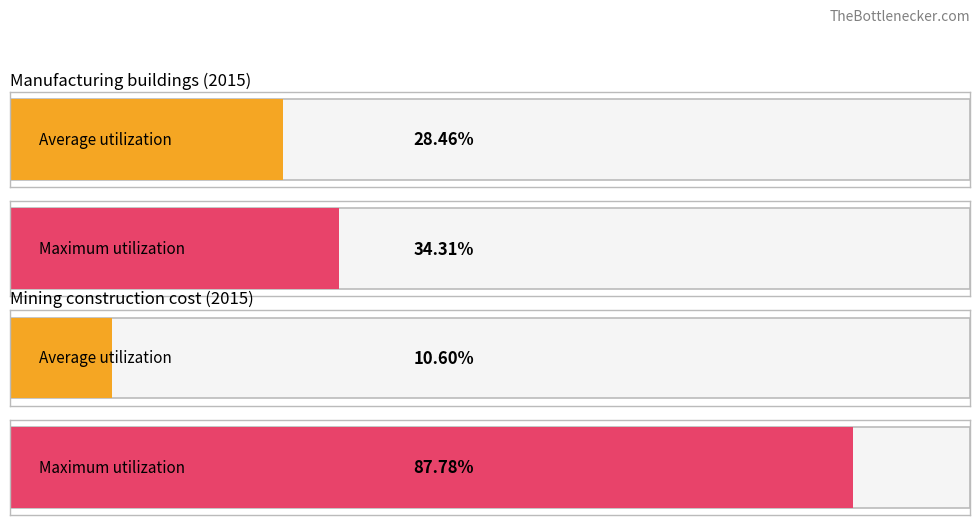

Is the value of Average utilization at 2018 greater than the value of Maximum utilization at 2018?

No